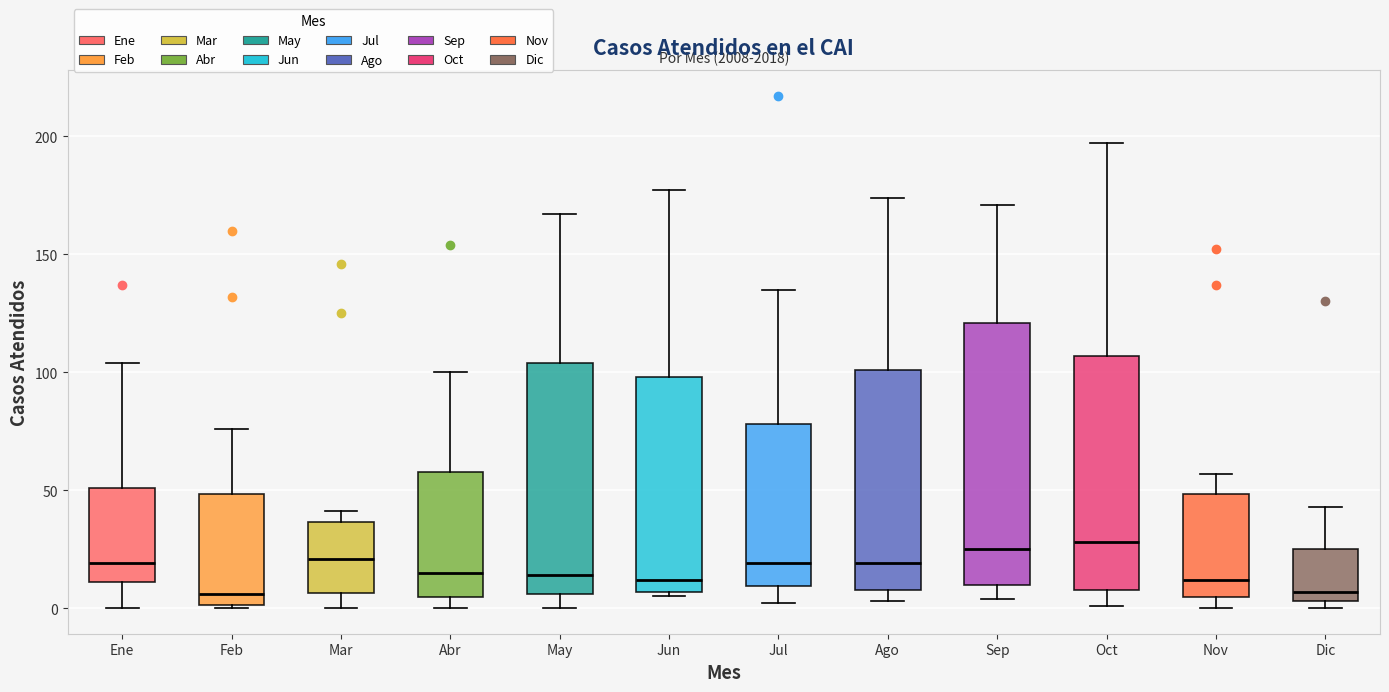

Comparing the boxes themselves (not the whiskers), which one is the tallest?

Sep